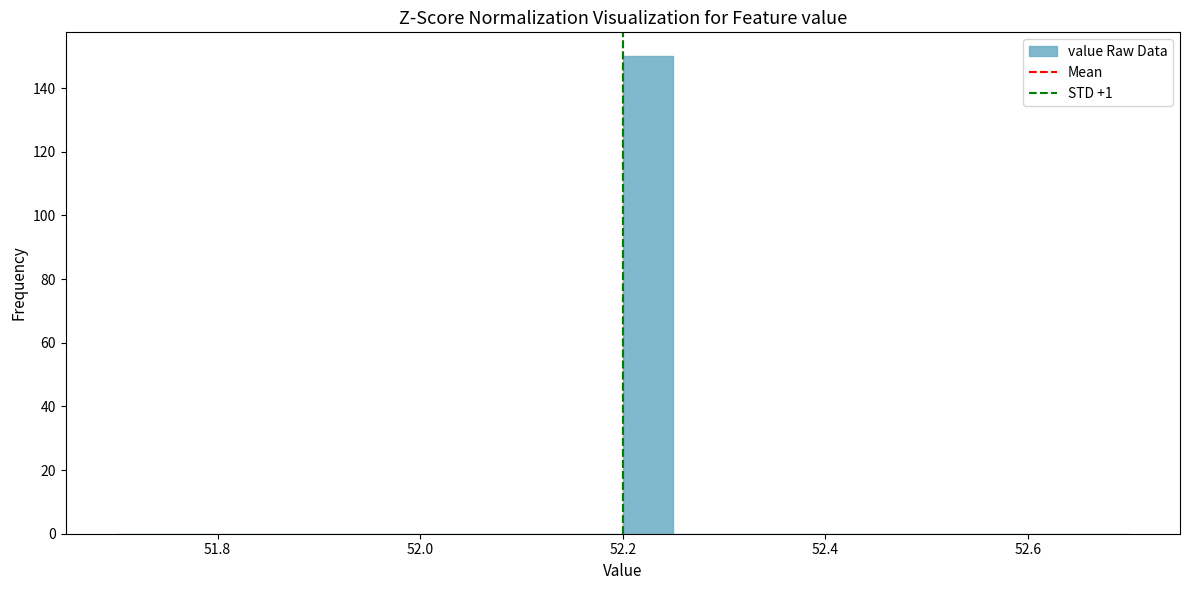

Read against the x-axis, roughly where is the centre of the tallest bar?

52.22